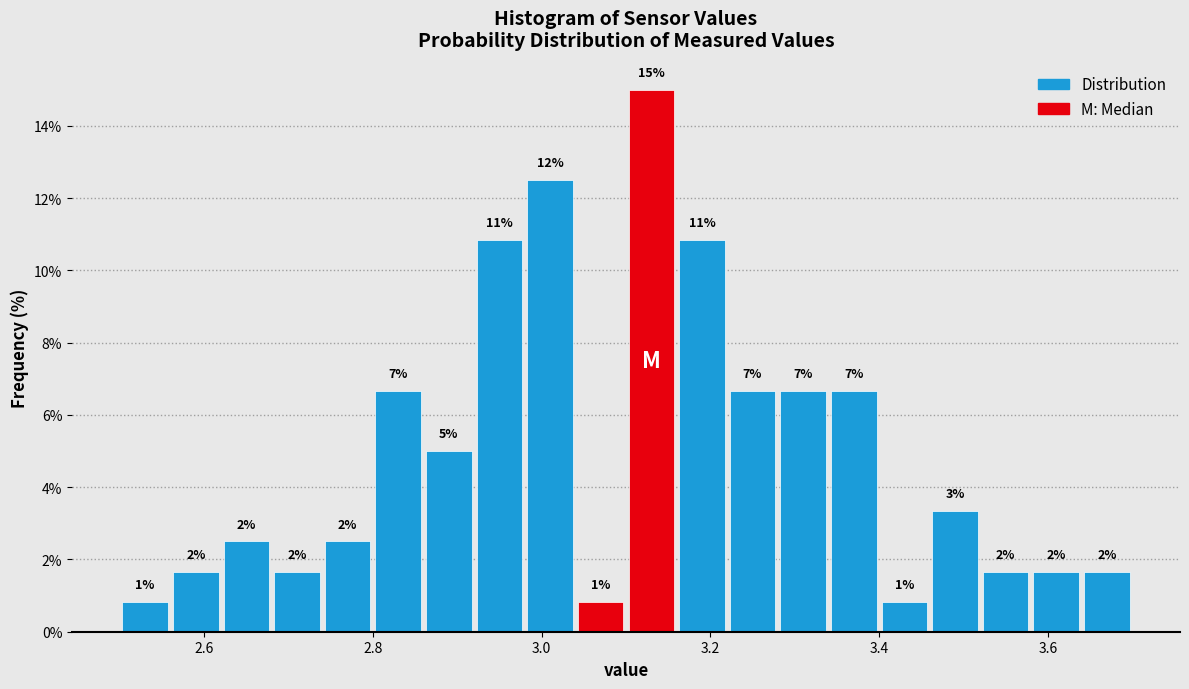

Read against the x-axis, roughly where is the centre of the tallest bar?

3.14